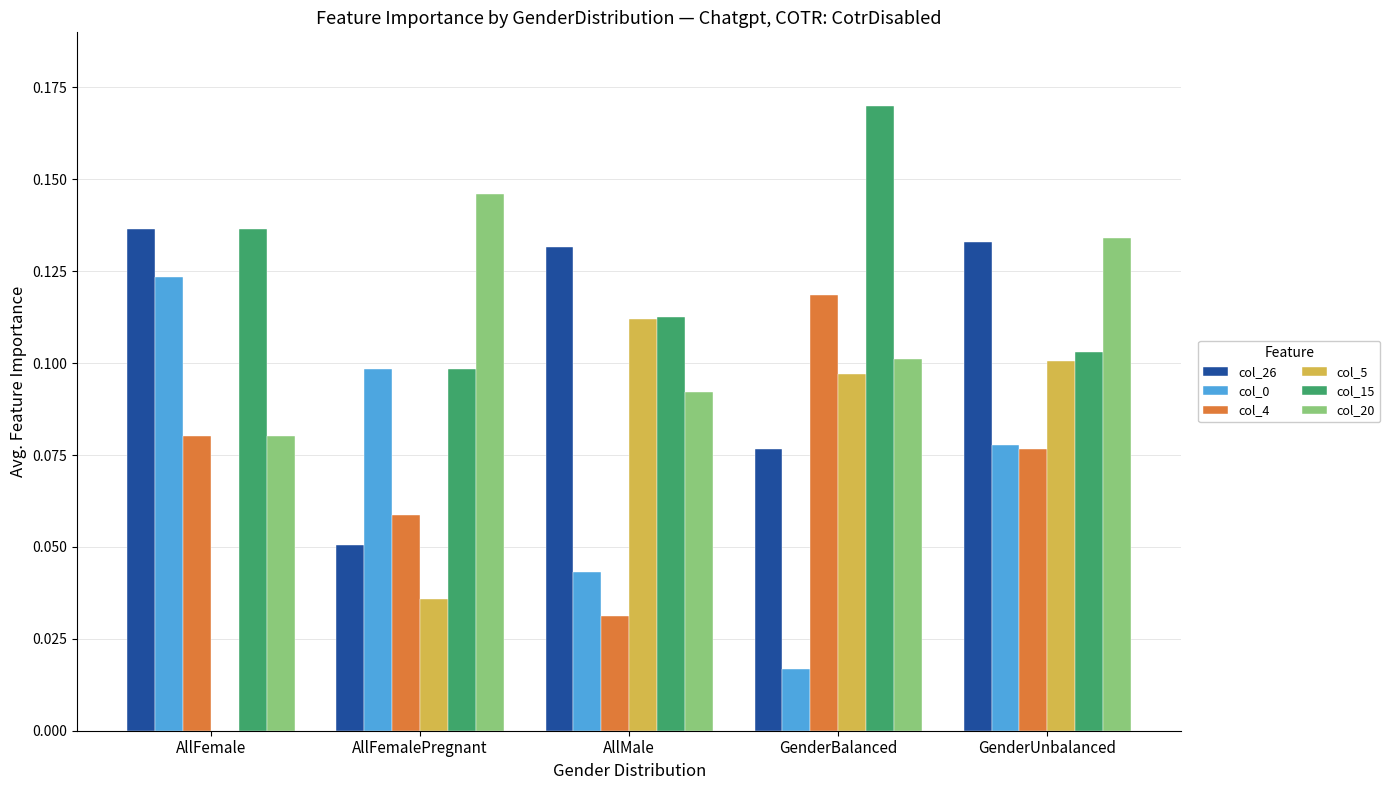

Which category has the highest value in the col_15 series?

GenderBalanced